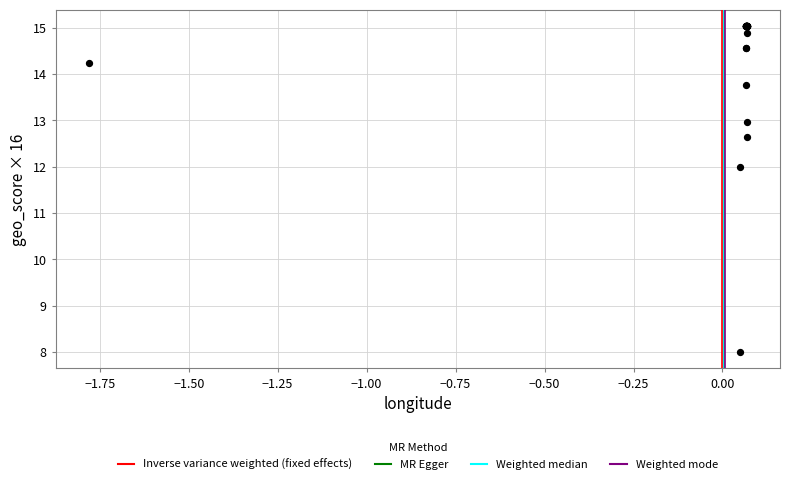

What Y value in the scatter plot is closest to 11?

12.0